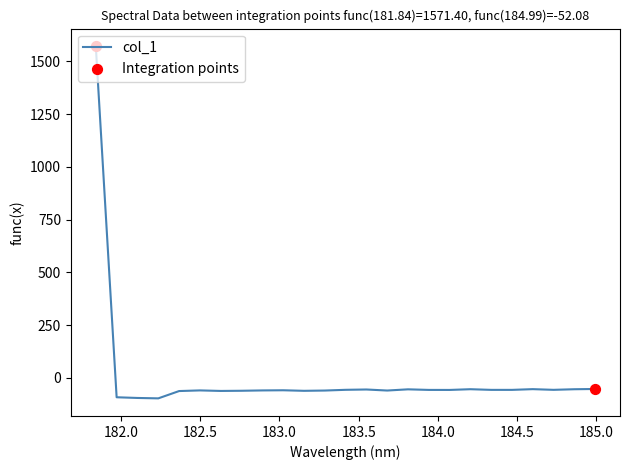

What is the maximum value shown in the chart?

1571.4